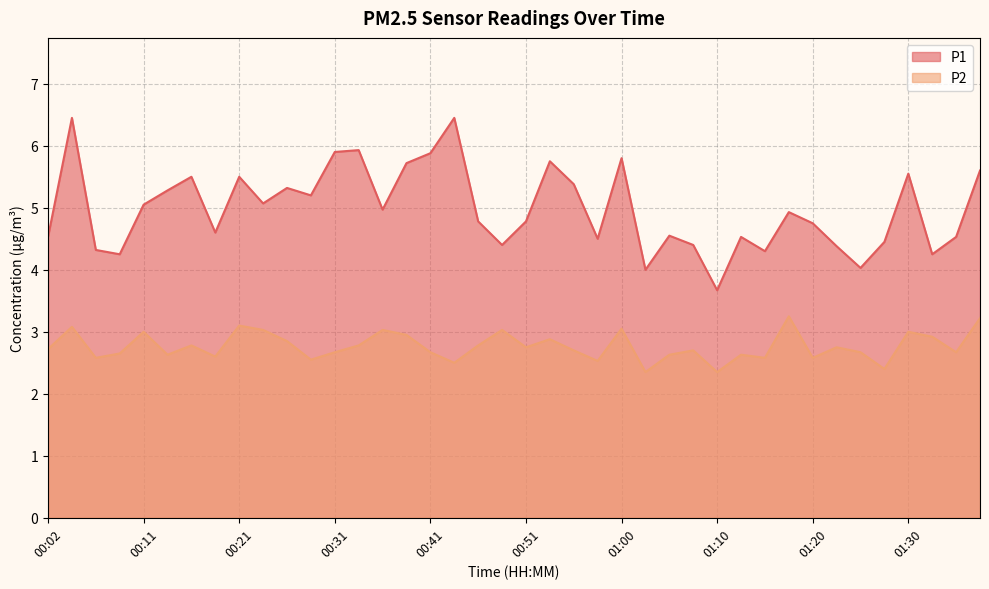

Which series changed the most between 00:38 and 00:46?

P1